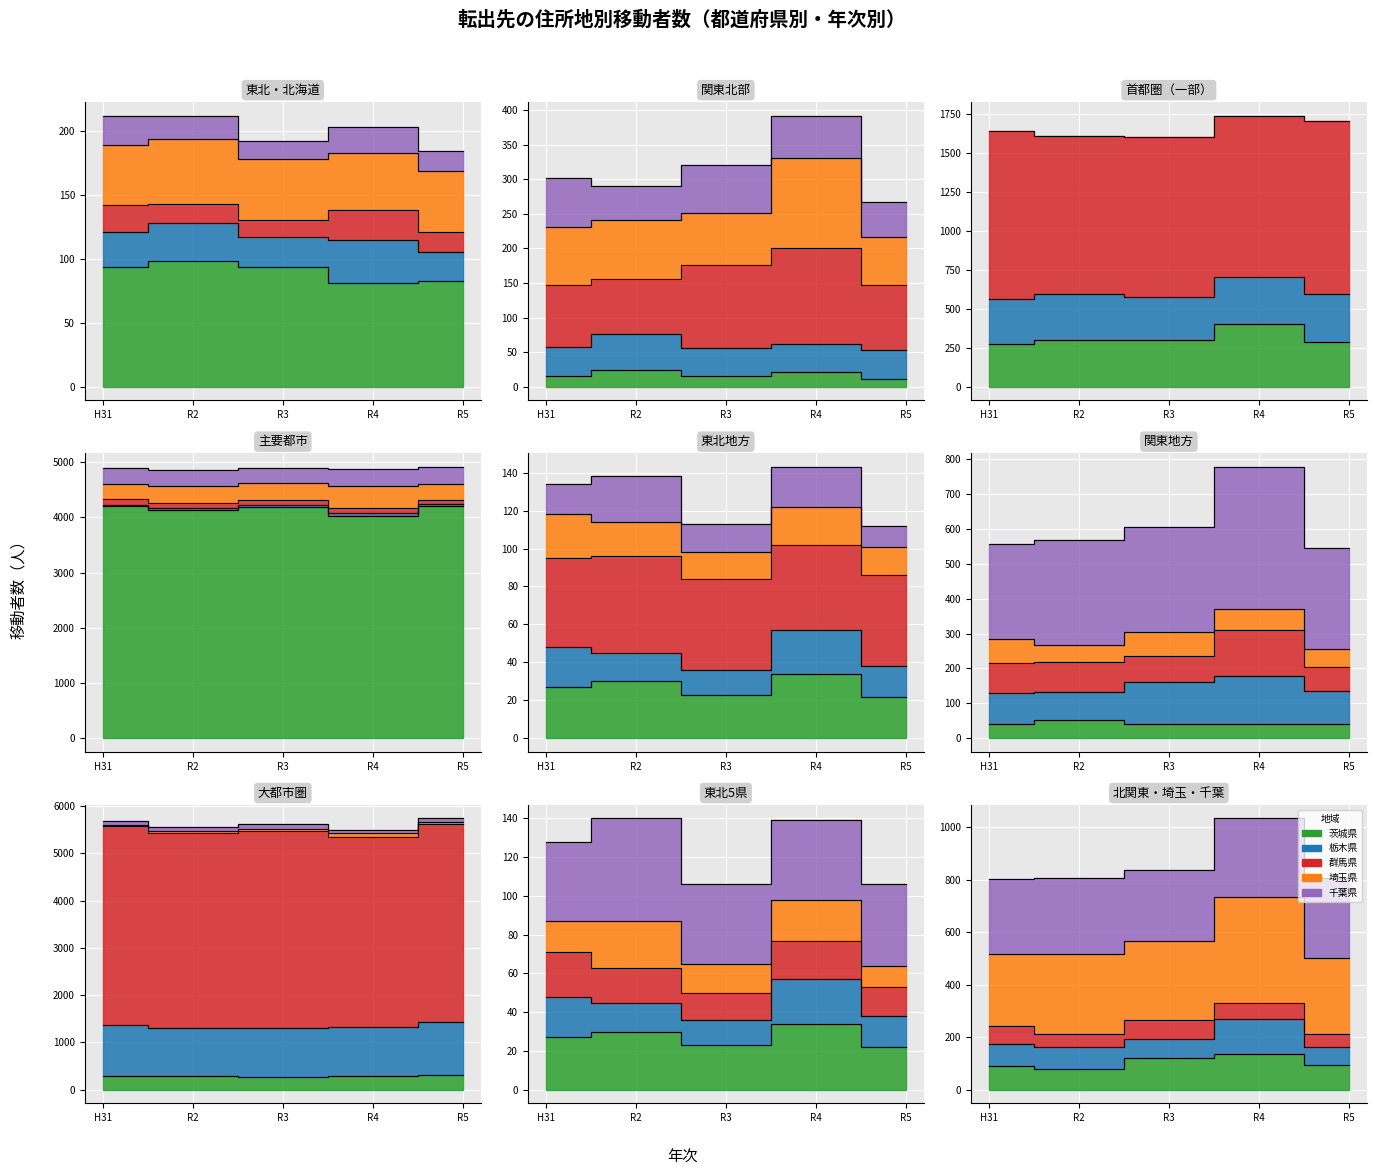

The 令和5年_総数 series shows 5702 at 神奈川県. True or false?

False